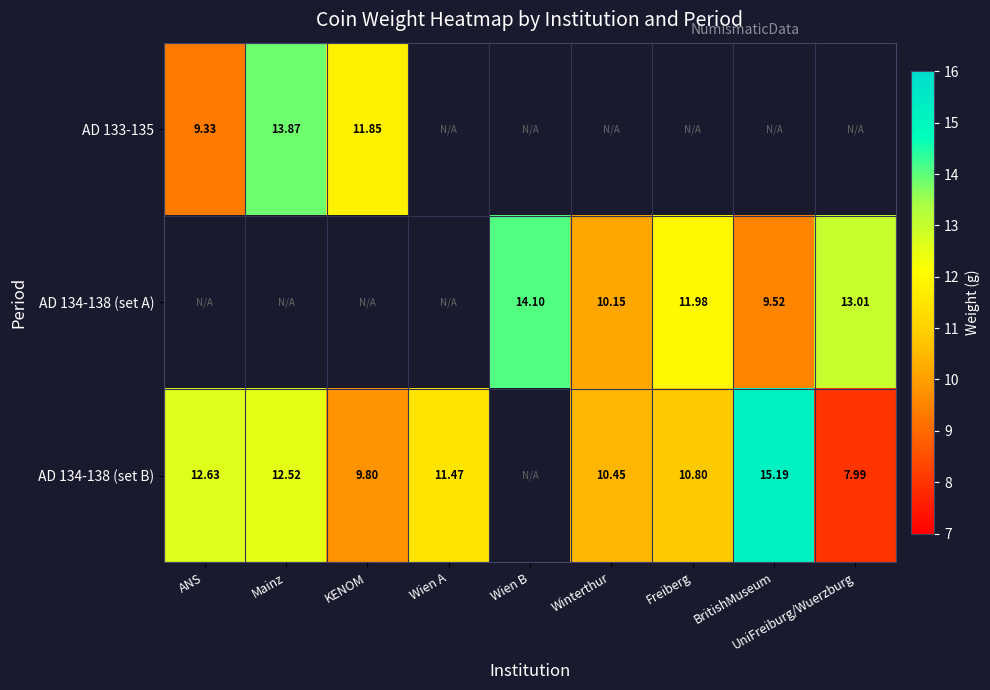

The value of AD 133-135 at ANS is 16.7. True or false?

False